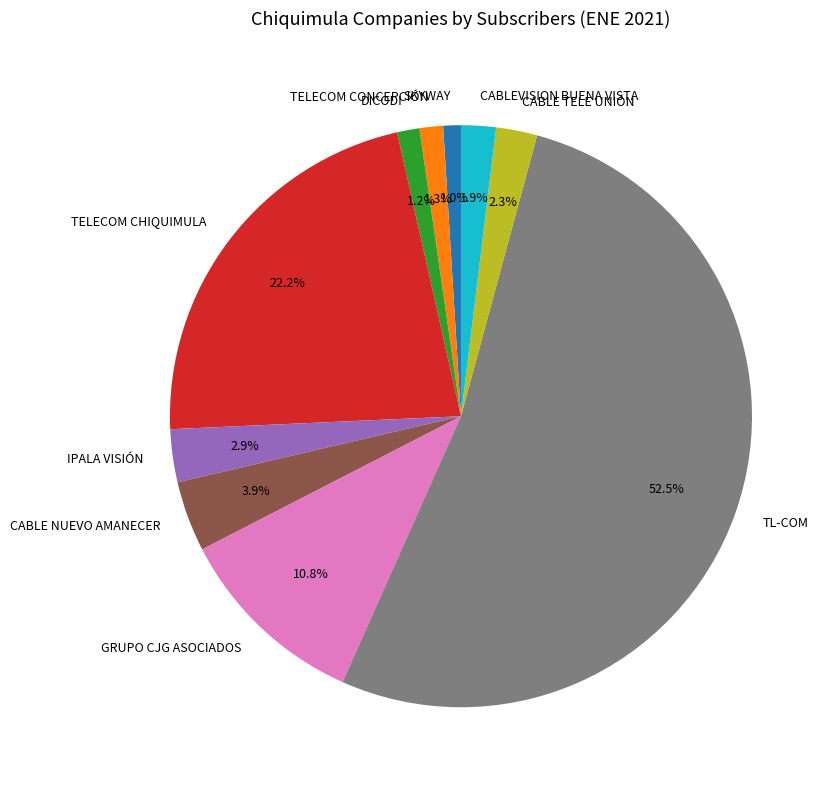

Combined, do SKYWAY and TELECOM CONCEPCIÓN account for over 50%?

No